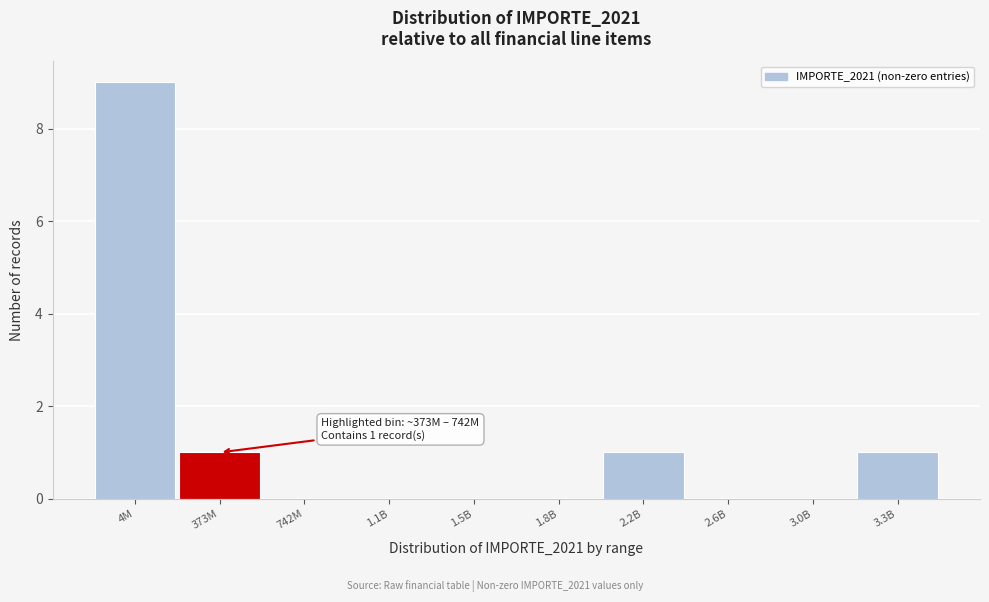

Reading left to right, list all the values displayed in this chart.

4M=9	373M=1	742M=0	1.1B=0	1.5B=0	1.8B=0	2.2B=1	2.6B=0	3.0B=0	3.3B=1